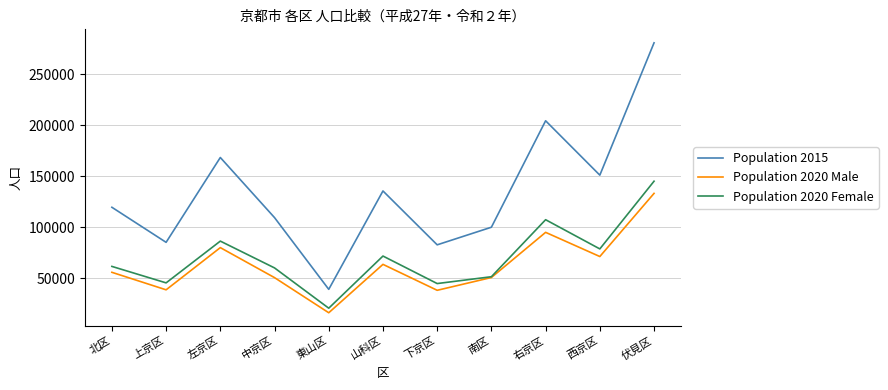

True or false: Population 2015 and Population 2020 Male intersect in this chart.

False